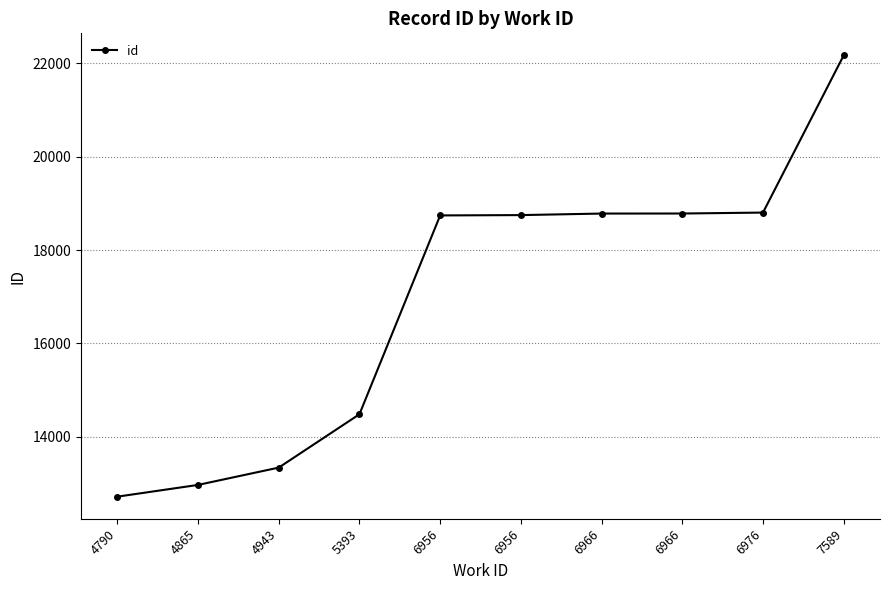

What is the change in value from 4790 to 4865?

+252